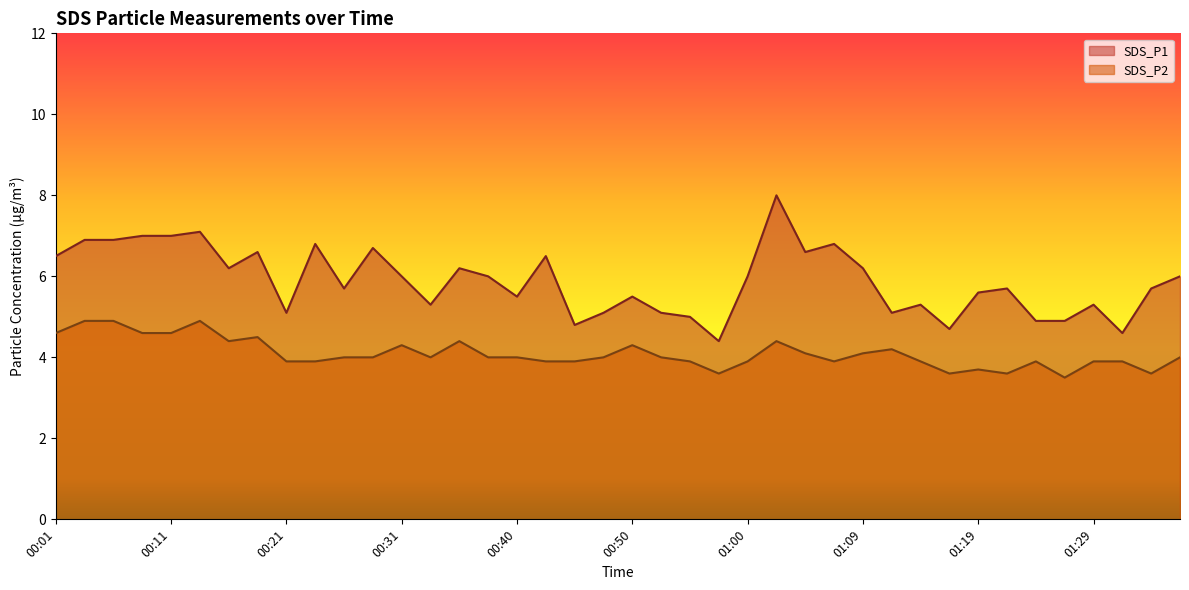

Reading left to right, list all the values displayed in this chart.

SDS_P1: 00:01=6.5	00:04=6.9	00:06=6.9	00:09=7.0	00:11=7.0	00:14=7.1	00:16=6.2	00:18=6.6	00:21=5.1	00:23=6.8	00:26=5.7	00:28=6.7	00:31=6.0	00:33=5.3	00:35=6.2	00:38=6.0	00:40=5.5	00:43=6.5	00:45=4.8	00:48=5.1	00:50=5.5	00:52=5.1	00:55=5.0	00:57=4.4	01:00=6.0	01:02=8.0	01:05=6.6	01:07=6.8	01:09=6.2	01:12=5.1	01:14=5.3	01:17=4.7	01:19=5.6	01:22=5.7	01:24=4.9	01:27=4.9	01:29=5.3	01:32=4.6	01:34=5.7	01:36=6.0
SDS_P2: 00:01=4.6	00:04=4.9	00:06=4.9	00:09=4.6	00:11=4.6	00:14=4.9	00:16=4.4	00:18=4.5	00:21=3.9	00:23=3.9	00:26=4.0	00:28=4.0	00:31=4.3	00:33=4.0	00:35=4.4	00:38=4.0	00:40=4.0	00:43=3.9	00:45=3.9	00:48=4.0	00:50=4.3	00:52=4.0	00:55=3.9	00:57=3.6	01:00=3.9	01:02=4.4	01:05=4.1	01:07=3.9	01:09=4.1	01:12=4.2	01:14=3.9	01:17=3.6	01:19=3.7	01:22=3.6	01:24=3.9	01:27=3.5	01:29=3.9	01:32=3.9	01:34=3.6	01:36=4.0